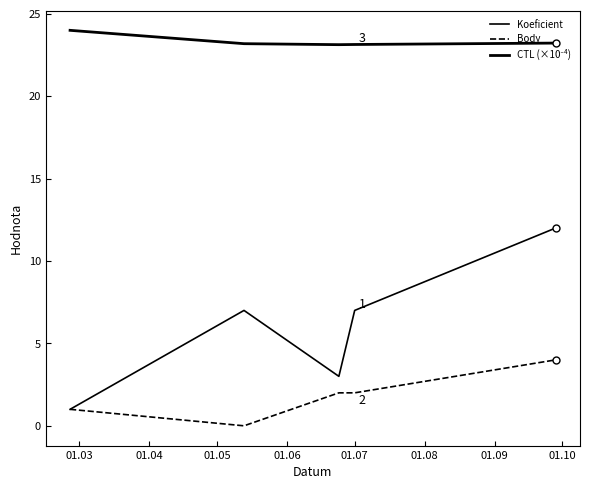

What is the difference between the second highest and minimum values in the Body series?

2.0